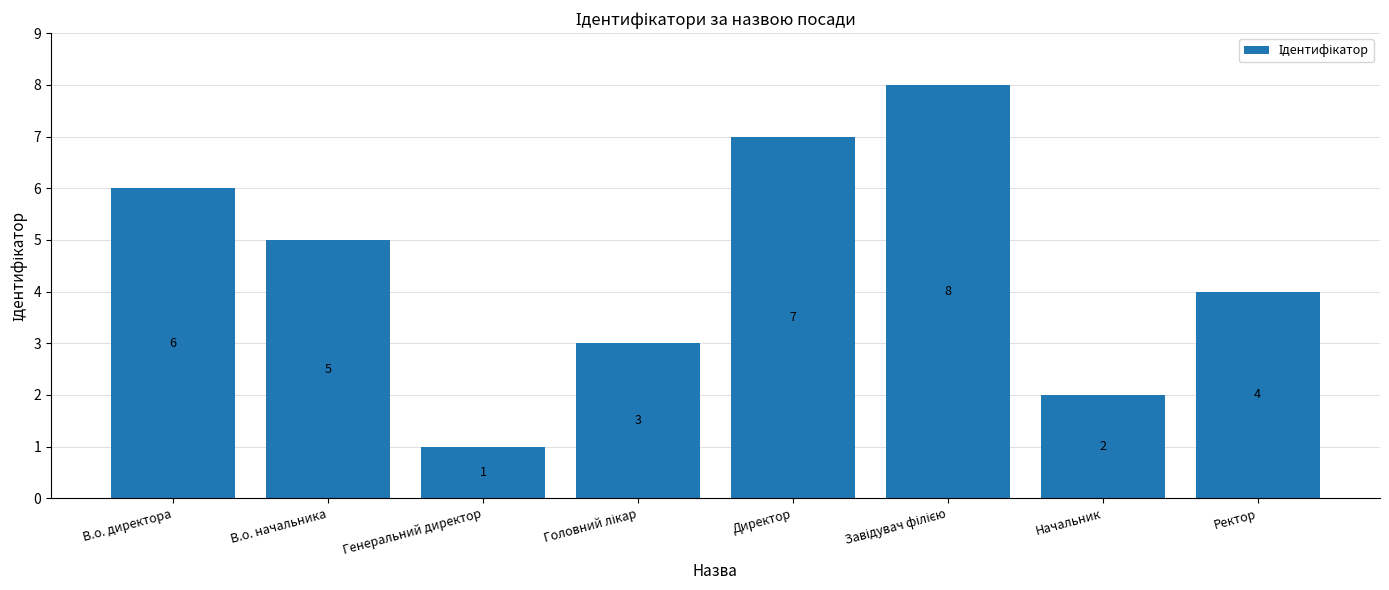

What is the difference between the second highest and second lowest values?

5